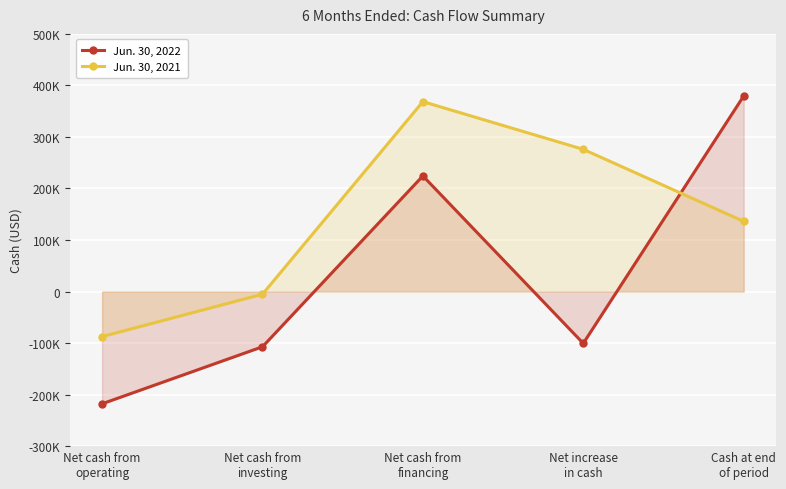

Reading left to right, list all the values displayed in this chart.

Jun. 30, 2022: -217832	-107166	224401	-100597	379406
Jun. 30, 2021: -87424	-5178	368525	275923	136221